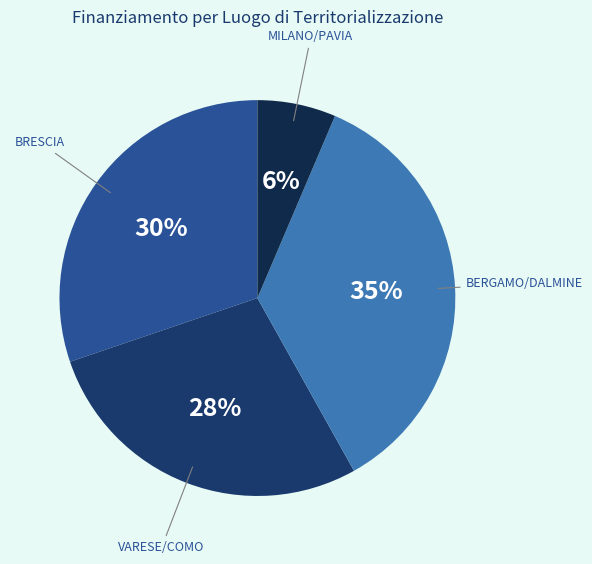

To the nearest percent, what is the average slice percentage?

25%